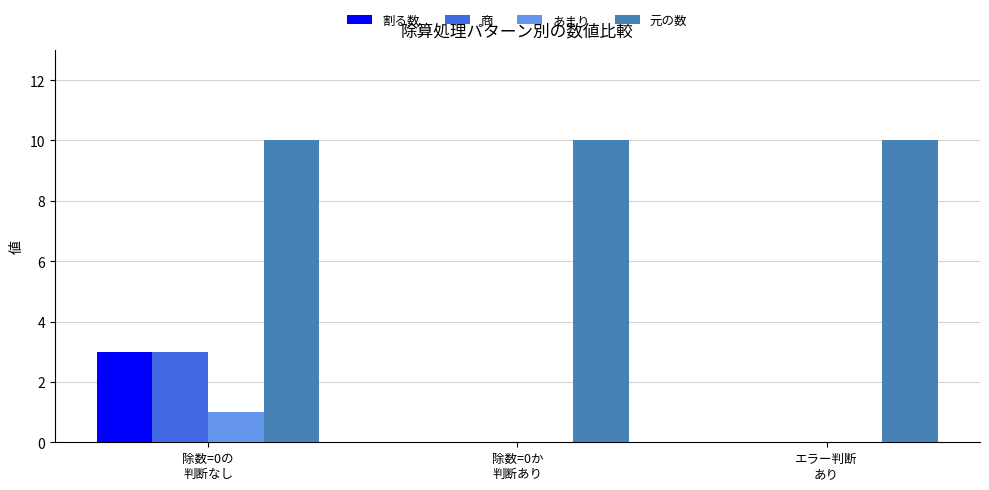

What is the maximum value for 割る数?

3